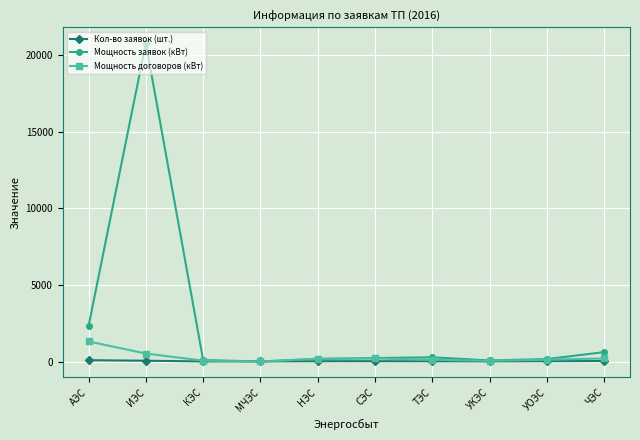

What is the label of the 4th point from the right?

ТЭС